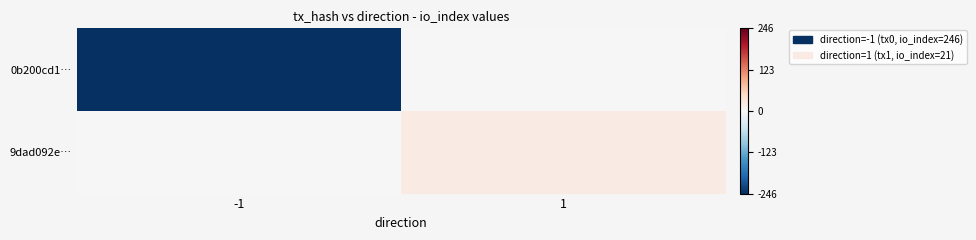

At which category is the sum across all series the highest?

1